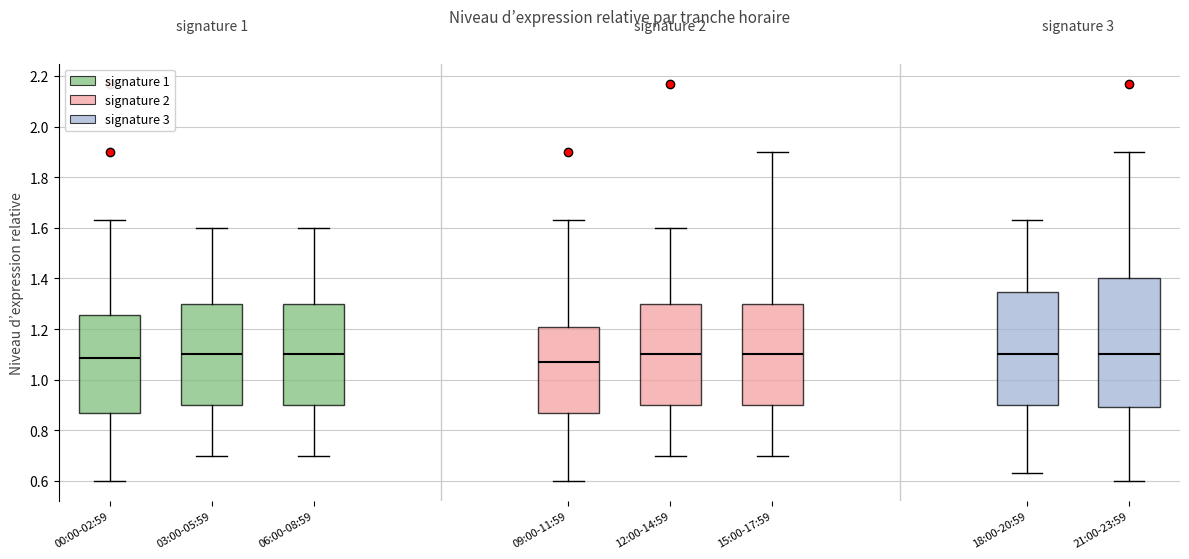

Reading left to right, read every box against the y-axis: the position of its median line, the range the box covers, and the ends of its whiskers. The values are not printed on the chart, so give them approximately, as read against the axis.

00:00-02:59: median 1.08, box 0.88 to 1.26, whiskers 0.60 to 1.64
03:00-05:59: median 1.10, box 0.90 to 1.30, whiskers 0.70 to 1.60
06:00-08:59: median 1.10, box 0.90 to 1.30, whiskers 0.70 to 1.60
09:00-11:59: median 1.08, box 0.88 to 1.20, whiskers 0.60 to 1.64
12:00-14:59: median 1.10, box 0.90 to 1.30, whiskers 0.70 to 1.60
15:00-17:59: median 1.10, box 0.90 to 1.30, whiskers 0.70 to 1.90
18:00-20:59: median 1.10, box 0.90 to 1.34, whiskers 0.64 to 1.64
21:00-23:59: median 1.10, box 0.90 to 1.40, whiskers 0.60 to 1.90